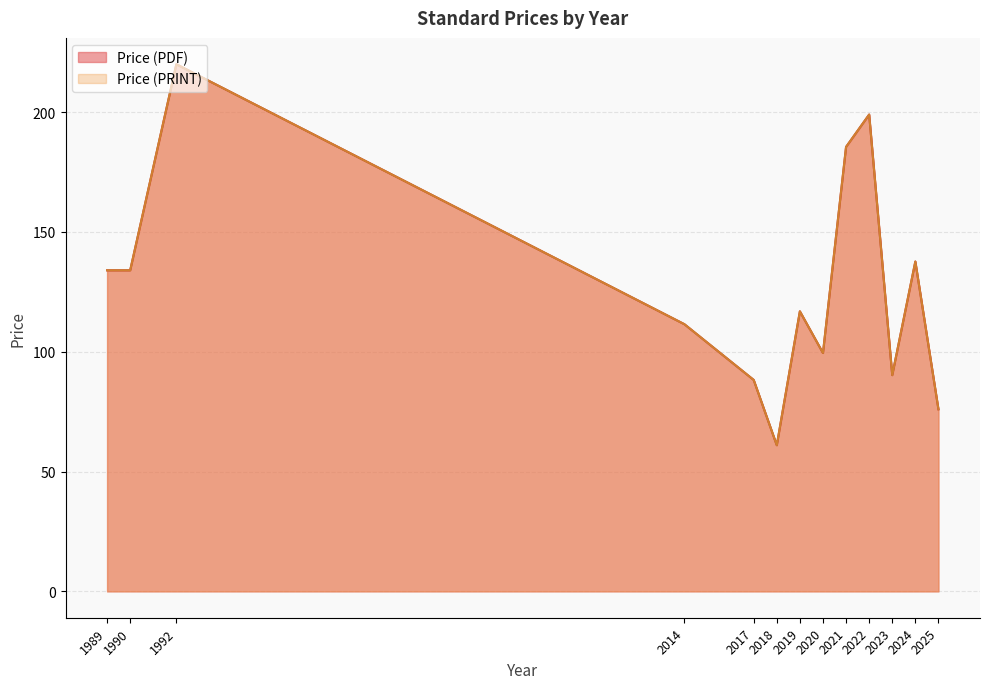

Does the chart have visible grid lines?

Yes